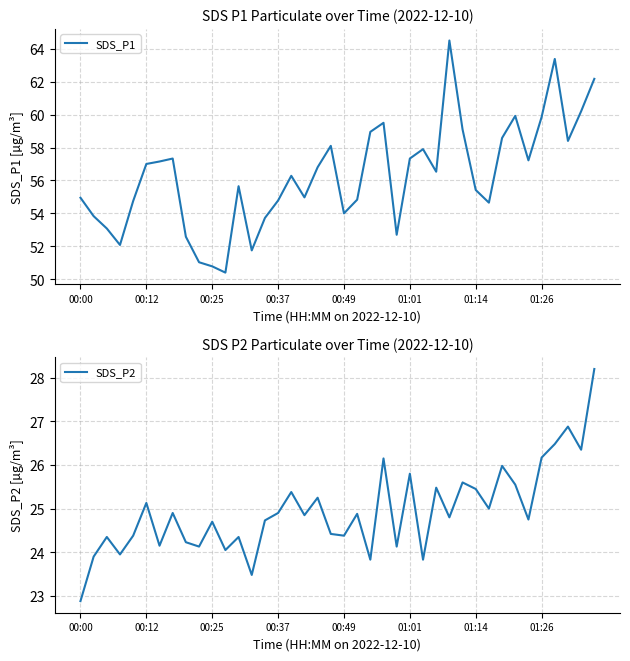

In SDS_P1, how many points are higher than both neighbors (excluding endpoints)?

9